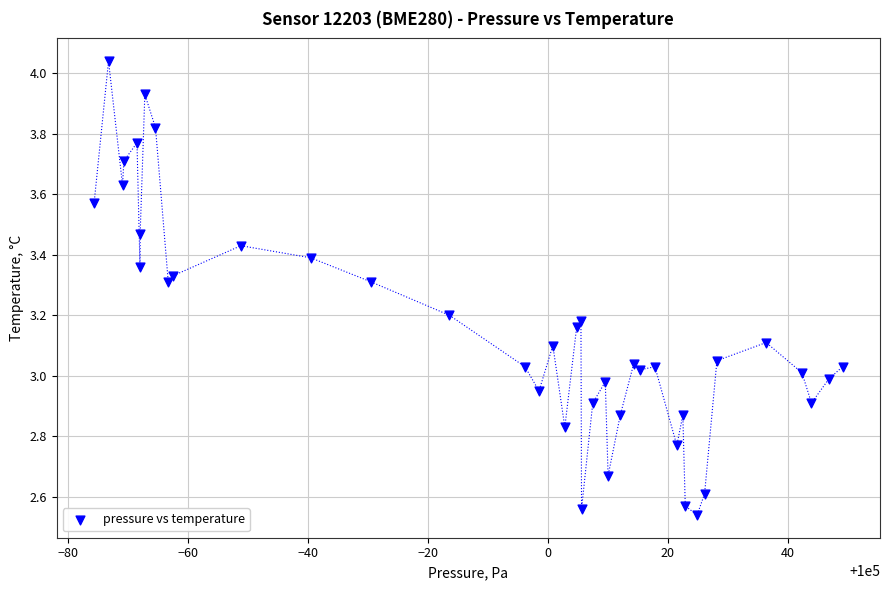

What is the range of X values (max minus min)?

124.9